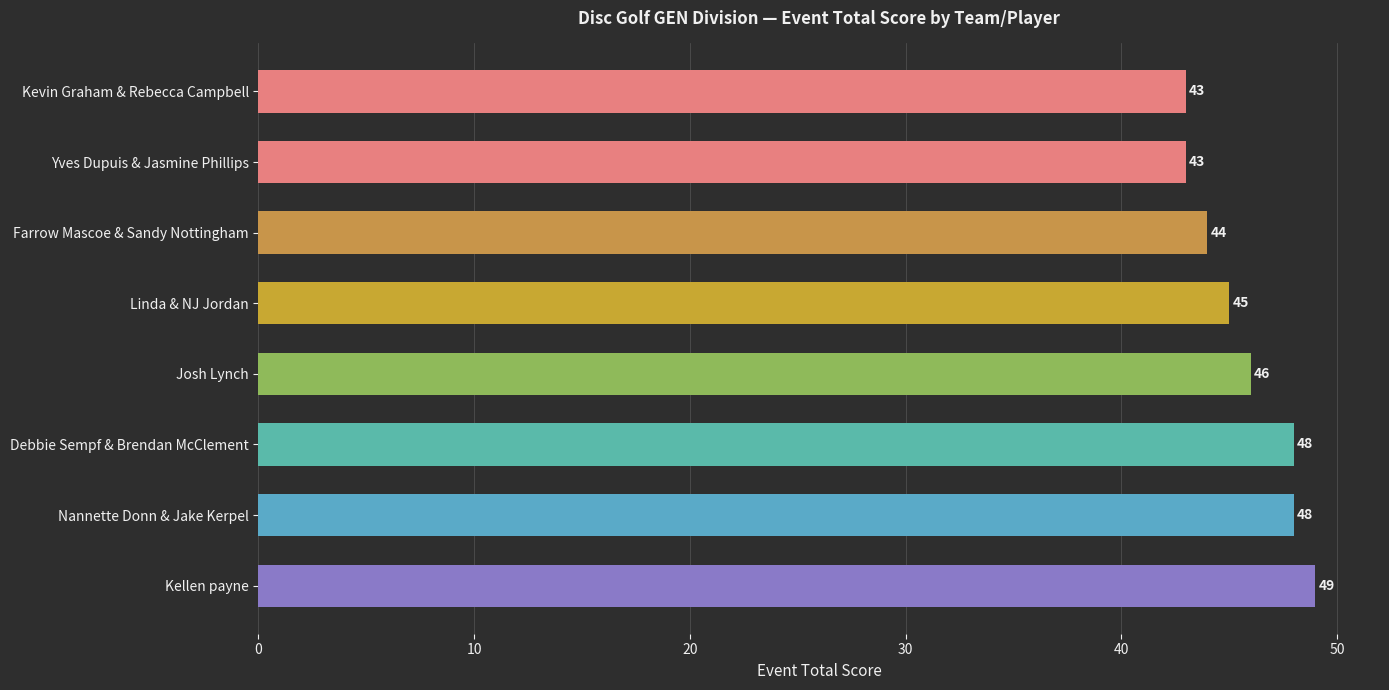

Does the chart contain any negative values?

No